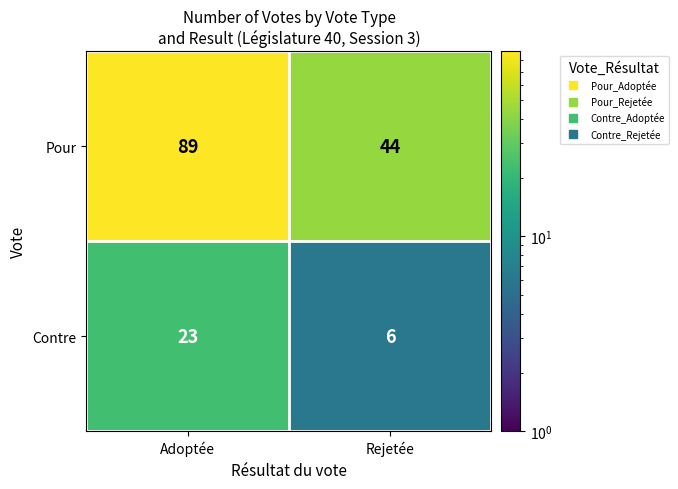

List the labels in order of Contre value, largest first.

Adoptée, Rejetée